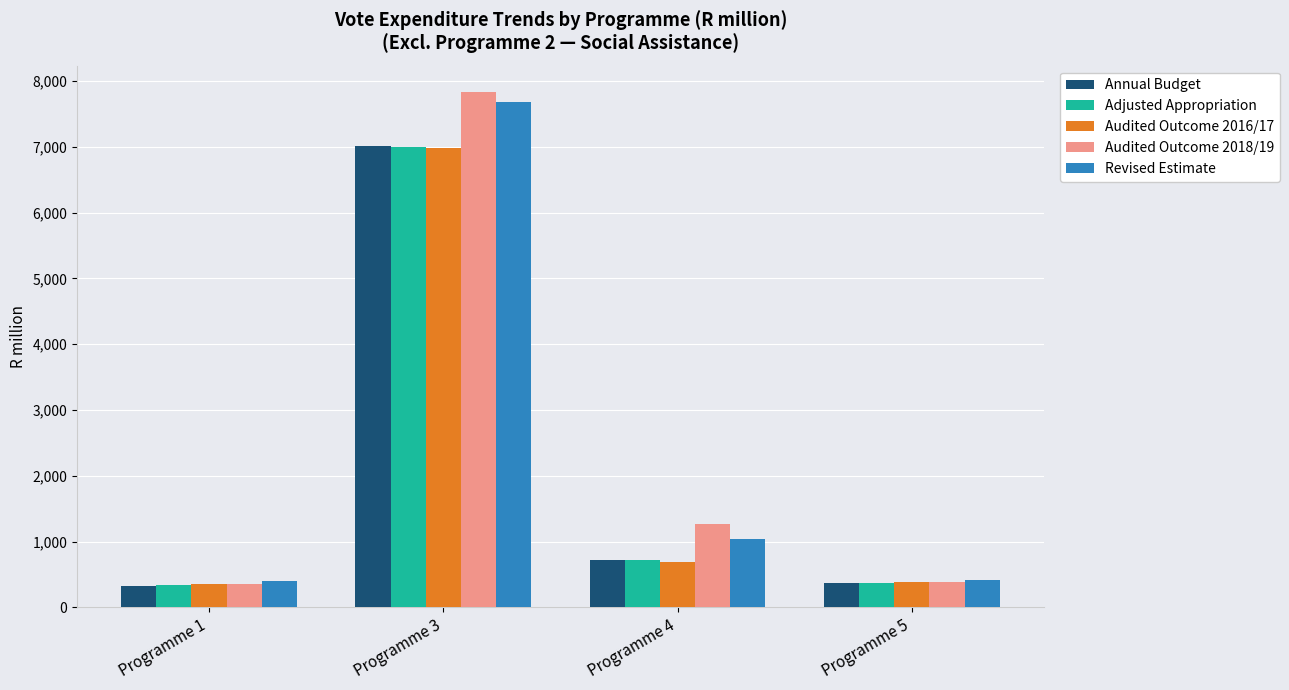

What is the highest value of the Audited Outcome 2018/19 series?

7840.6